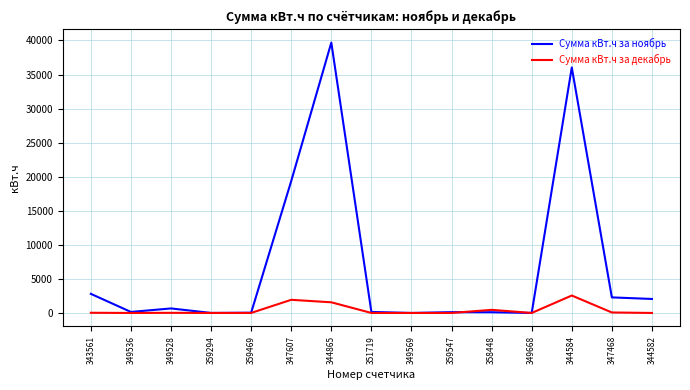

What is the difference between the maximum and second lowest values in the Сумма кВт.ч за ноябрь series?

39684.1